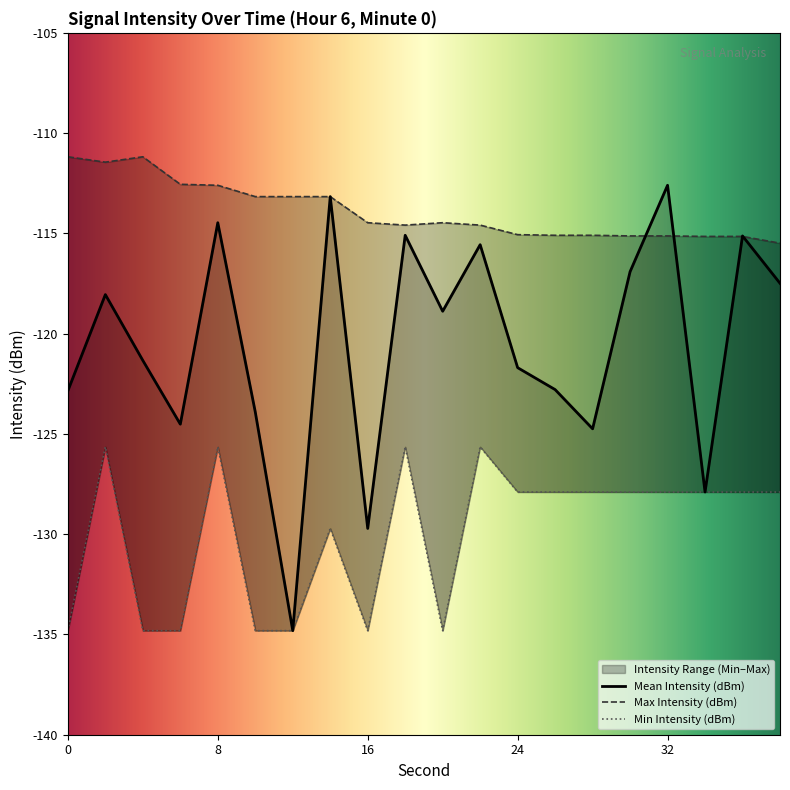

What is the value of the Mean Intensity (dBm) point at the 20th from the left?

-117.5